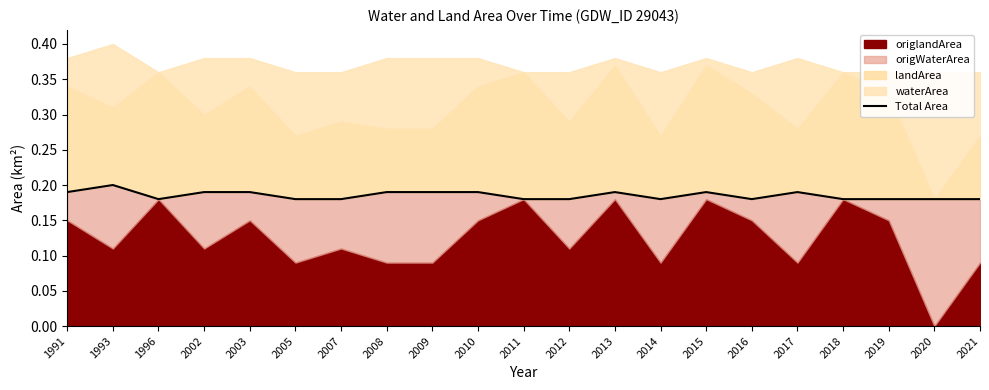

Reading left to right, extract all data points from this chart.

1991=0.2	1993=0.2	1996=0.2	2002=0.2	2003=0.2	2005=0.2	2007=0.2	2008=0.2	2009=0.2	2010=0.2	2011=0.2	2012=0.2	2013=0.2	2014=0.2	2015=0.2	2016=0.2	2017=0.2	2018=0.2	2019=0.2	2020=0.2	2021=0.2